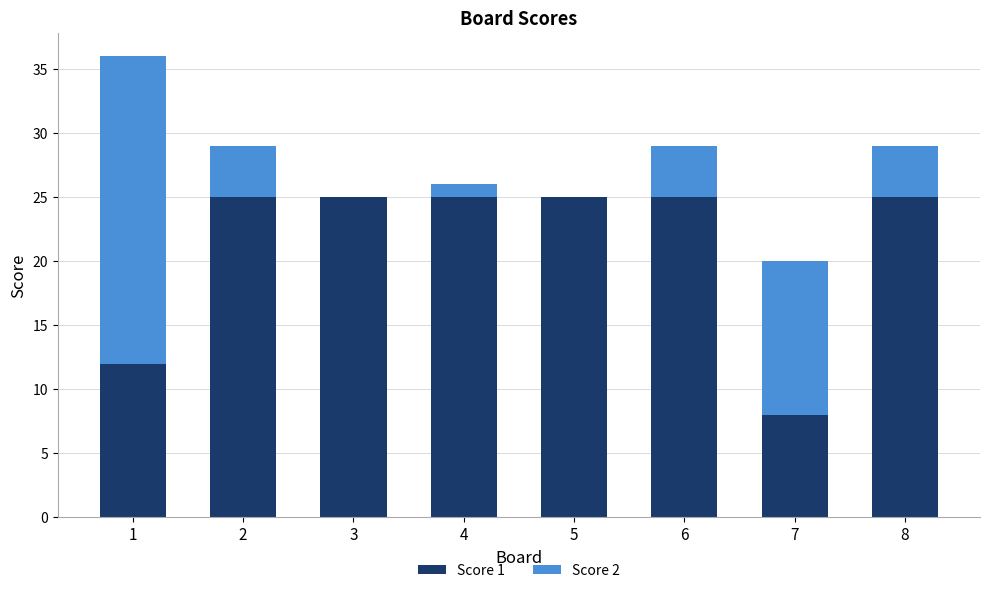

What is the total value across all series at 3?

25